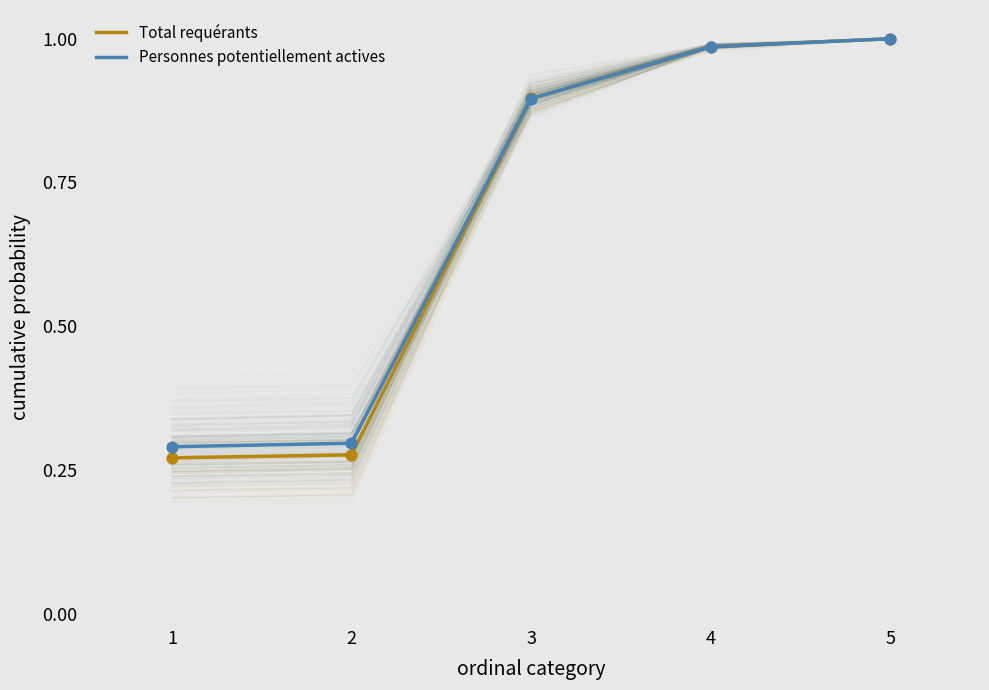

Which series reaches the maximum Y coordinate?

Total requérants